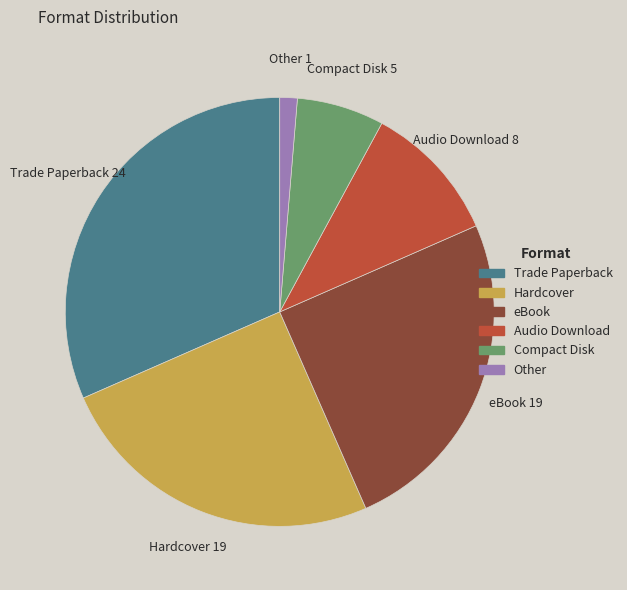

Between Other and Trade Paperback, which is larger?

Trade Paperback